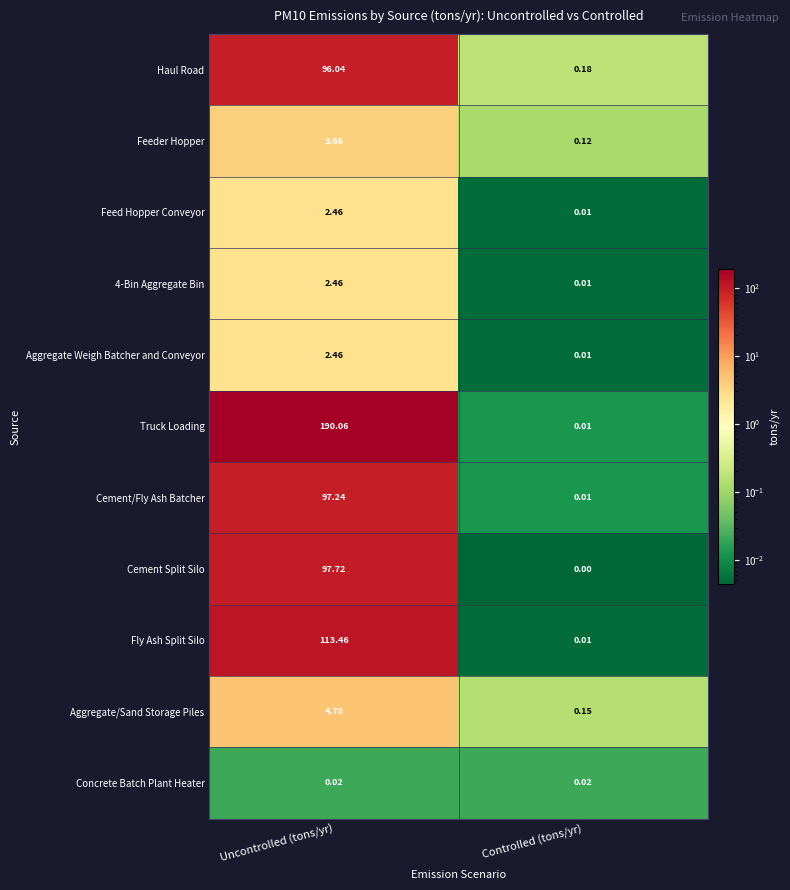

Rank the categories by Cement Split Silo value from highest to lowest.

Uncontrolled (tons/yr), Controlled (tons/yr)